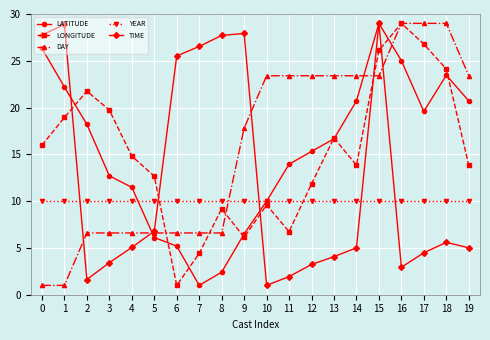

Which series ends up on top after the final intersection of LATITUDE and TIME?

LATITUDE